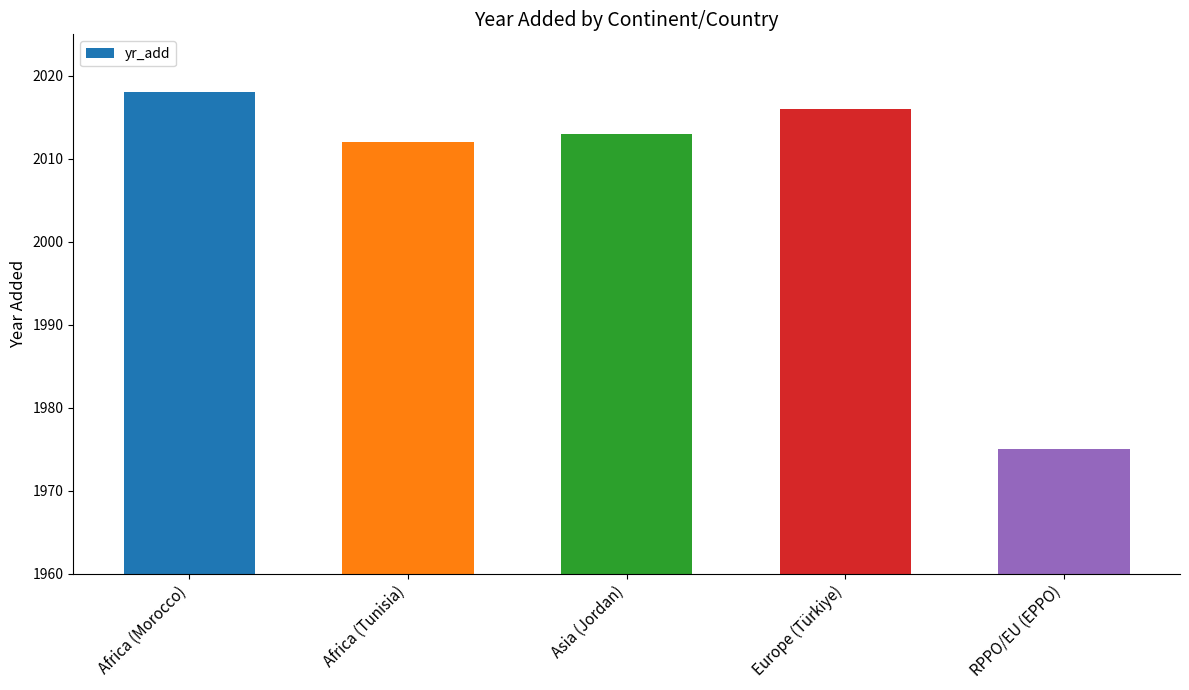

What is the value of the 4th bar from the left?

2016